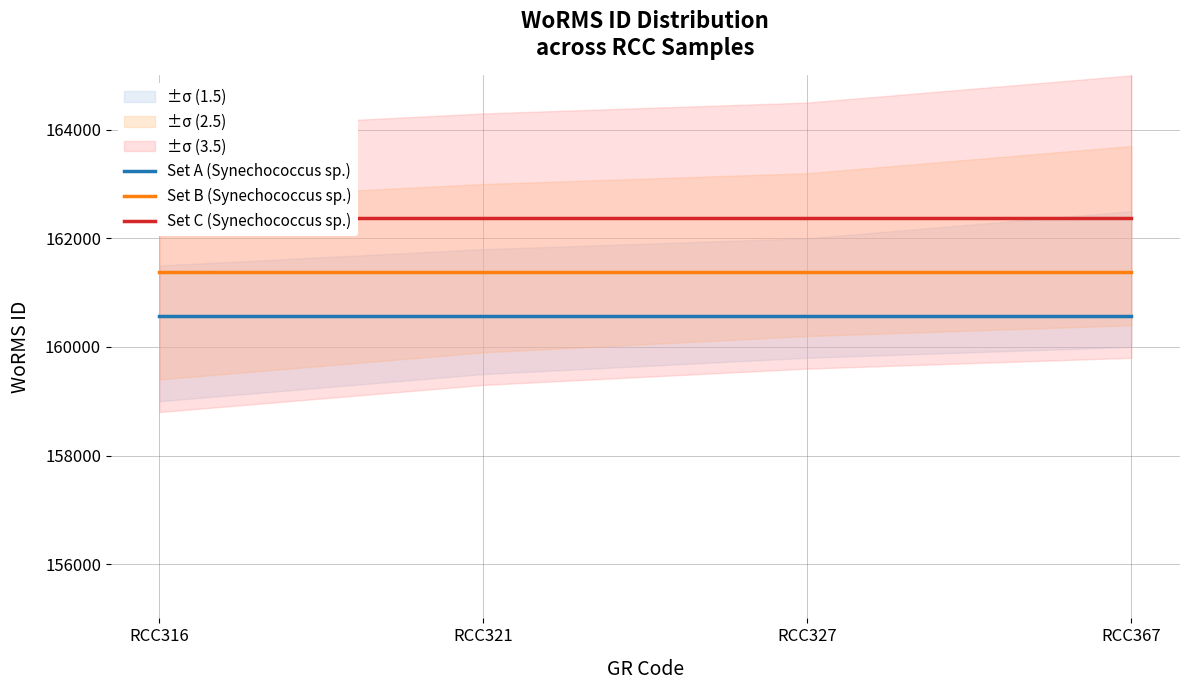

True or false: Set B (Synechococcus sp.) and Set C (Synechococcus sp.) cross at least once.

False